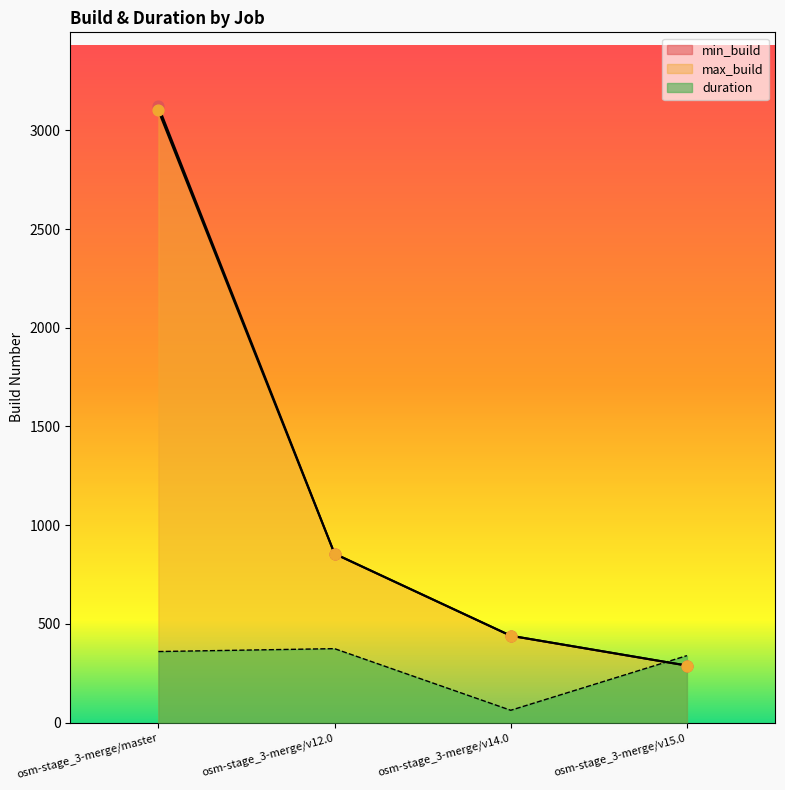

Which series contains the lowest Y value?

duration